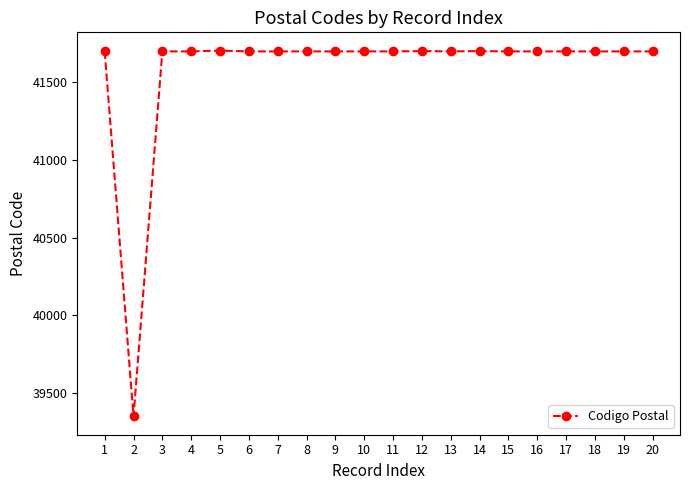

How many series are shown in this chart?

1